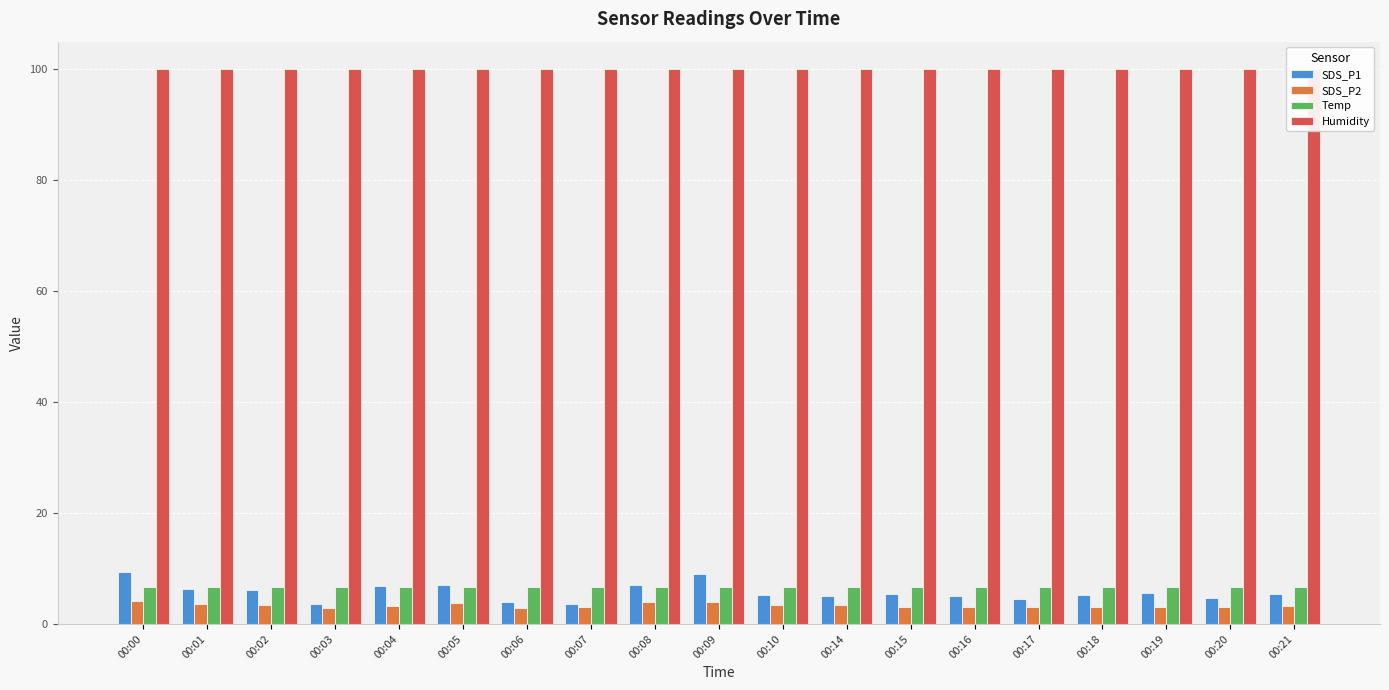

Which series changed the most between 00:01 and 00:10?

SDS_P1